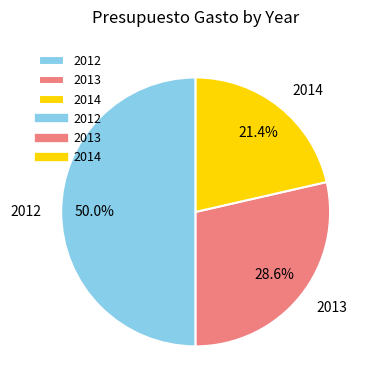

Is it true that 2013 is 29% of the pie?

True